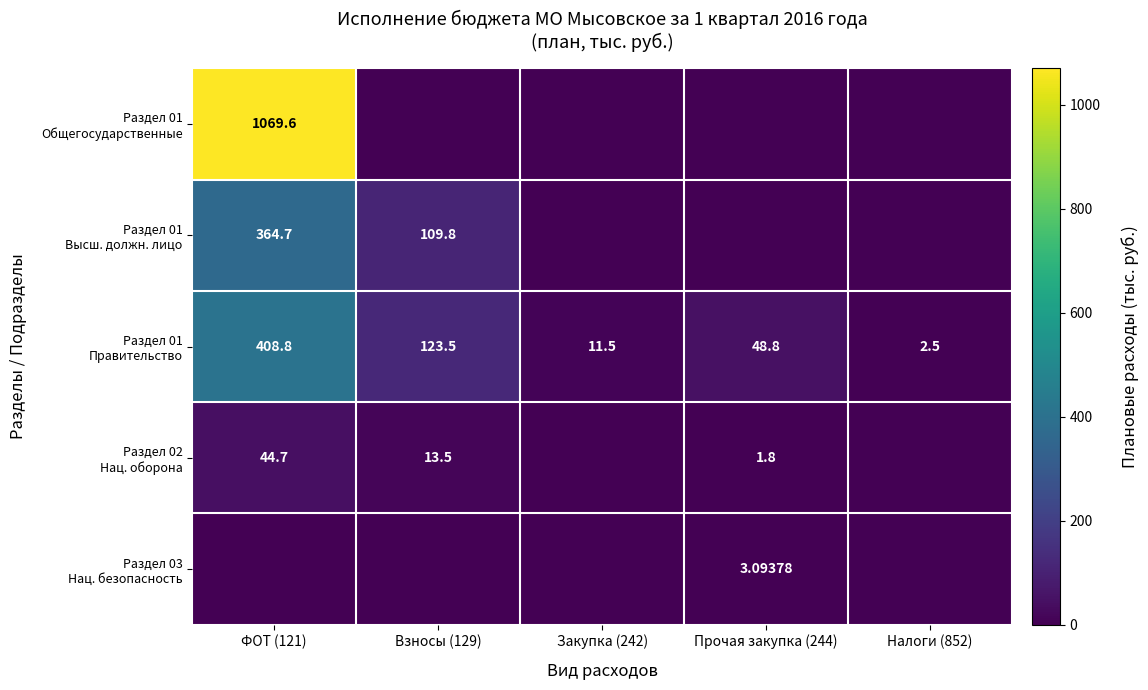

Which series has the largest range (max minus min)?

Раздел 01 Общегосударственные